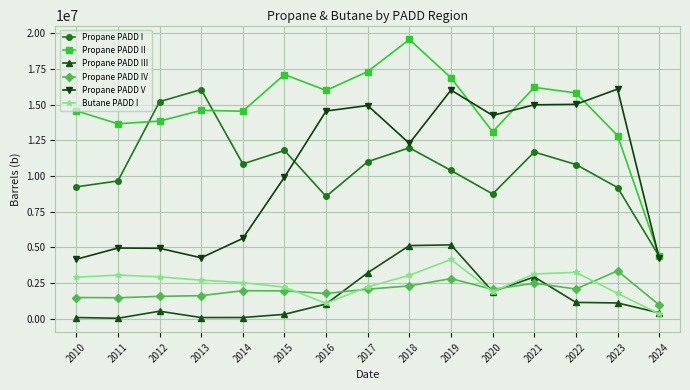

How many lines are shown in the chart?

6